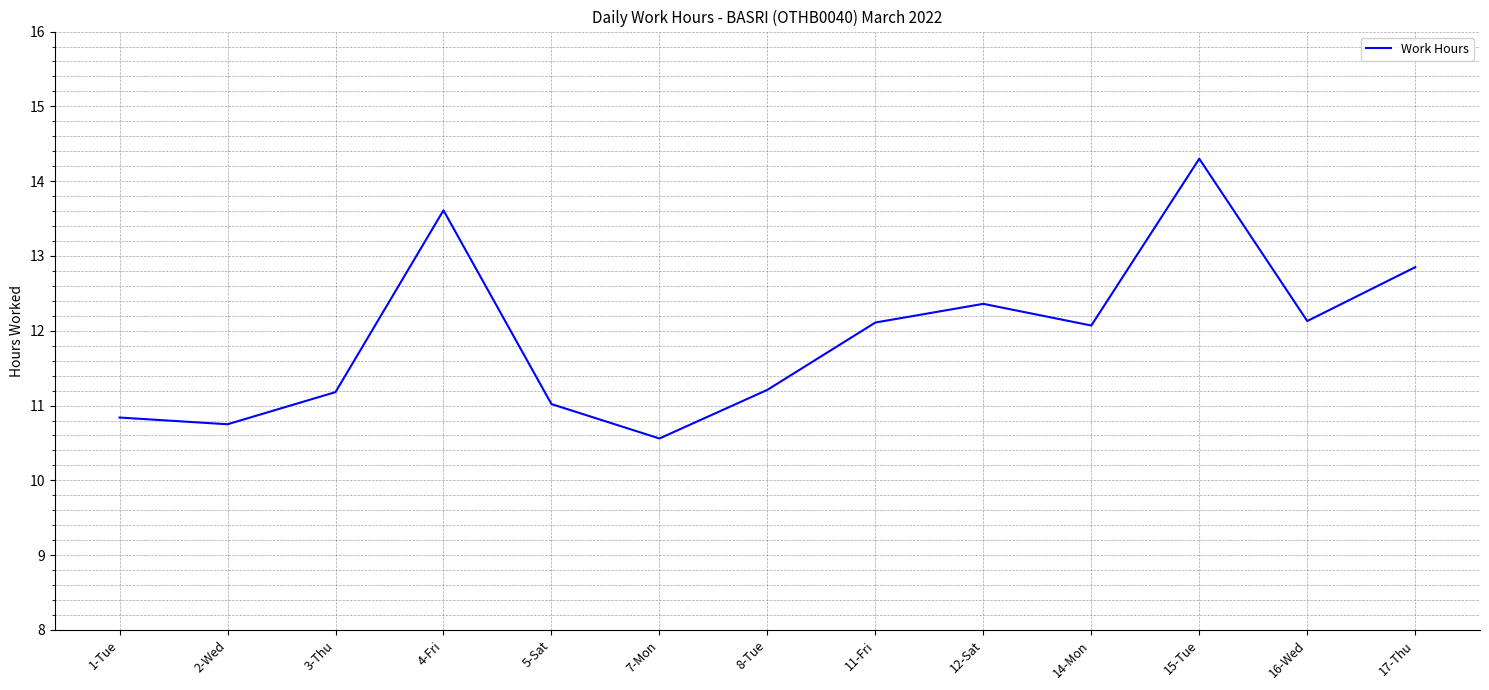

What is the average value?

11.9